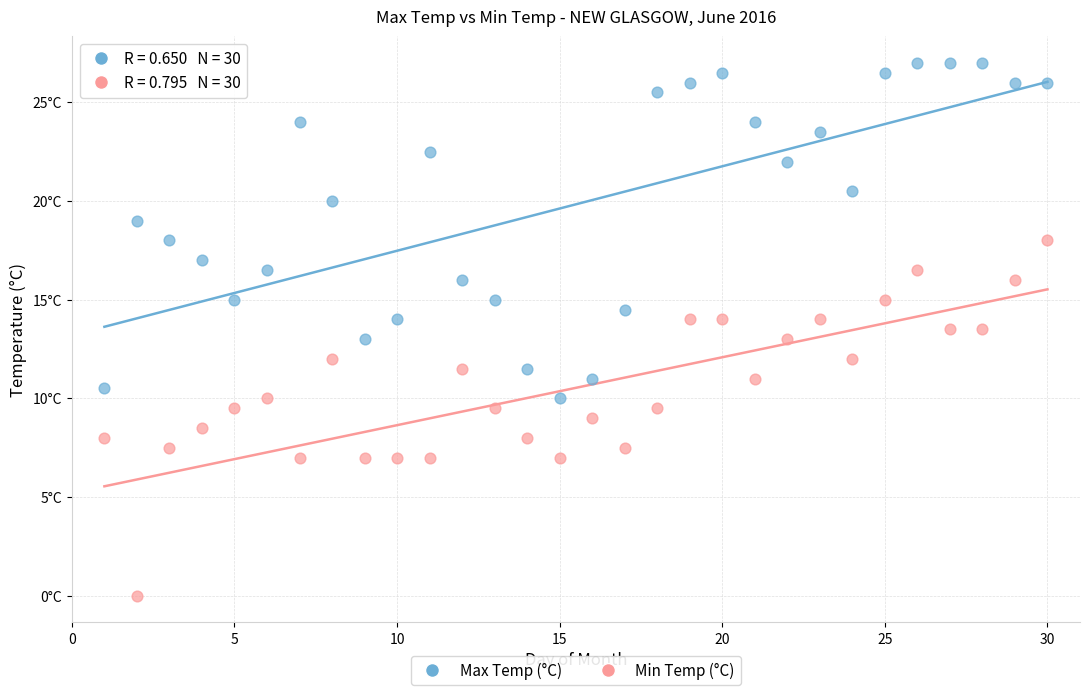

What are all the series names shown in the legend?

Max Temp (°C), Min Temp (°C)